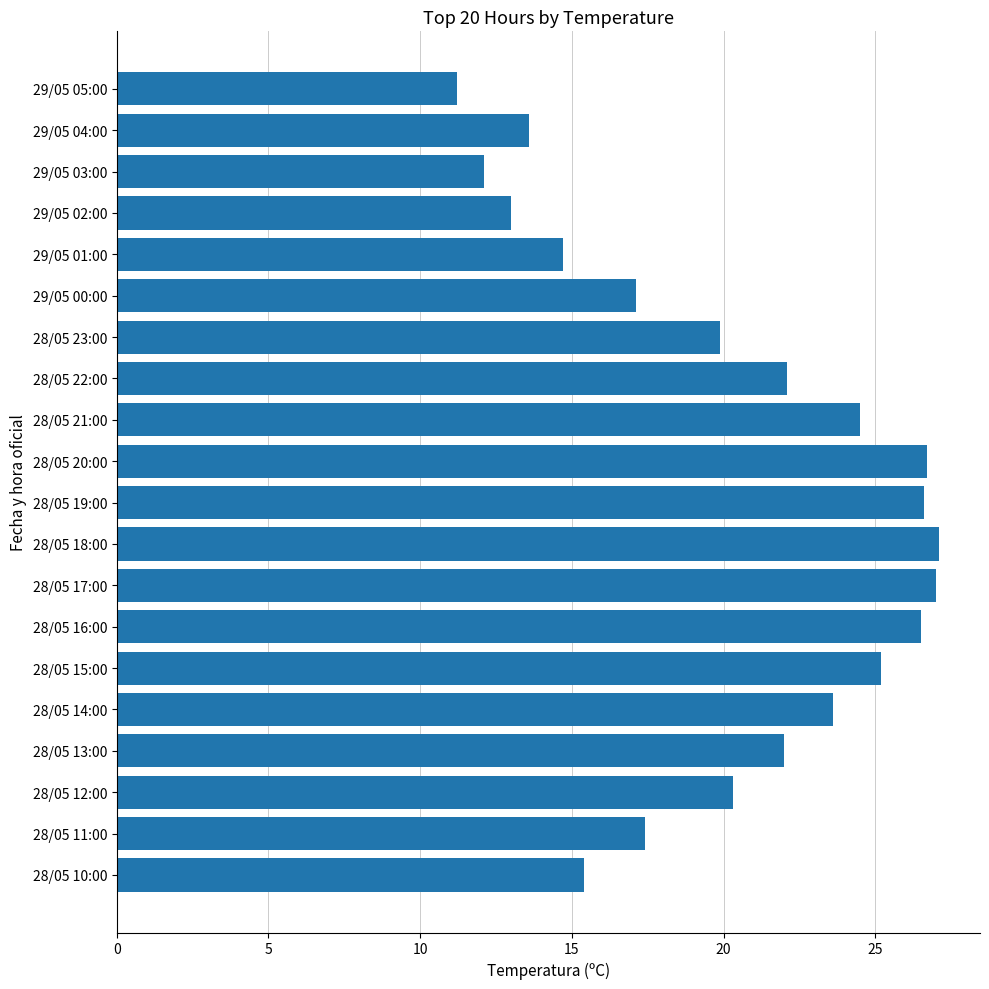

What is the minimum value shown in the chart?

11.2